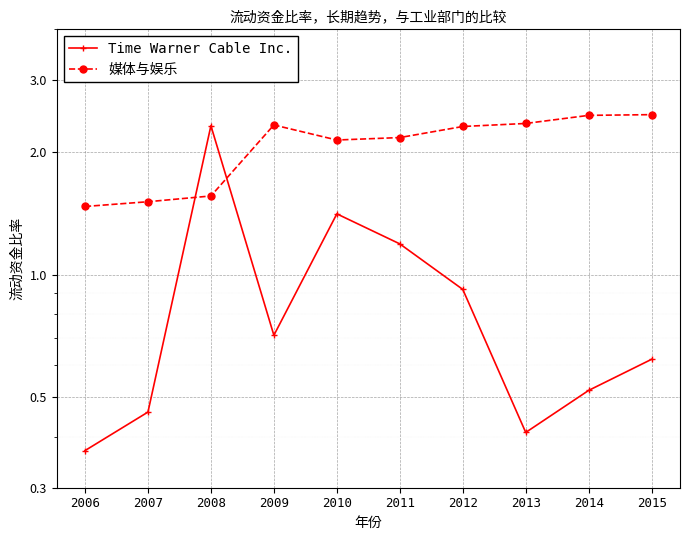

Reading right to left, transcribe all the data shown in this chart.

Time Warner Cable Inc.: 0.6	0.5	0.4	0.9	1.2	1.4	0.7	2.3	0.5	0.4
媒体与娱乐: 2.5	2.5	2.4	2.3	2.2	2.1	2.3	1.6	1.5	1.5